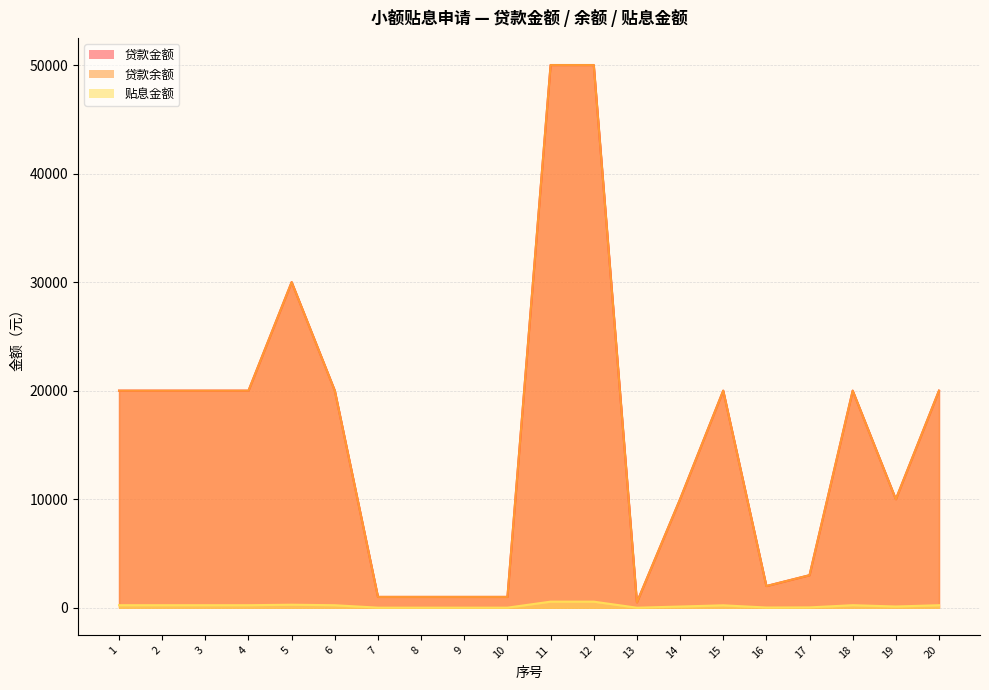

List the series in order of their peak value, highest first.

贷款金额, 贷款余额, 贴息金额